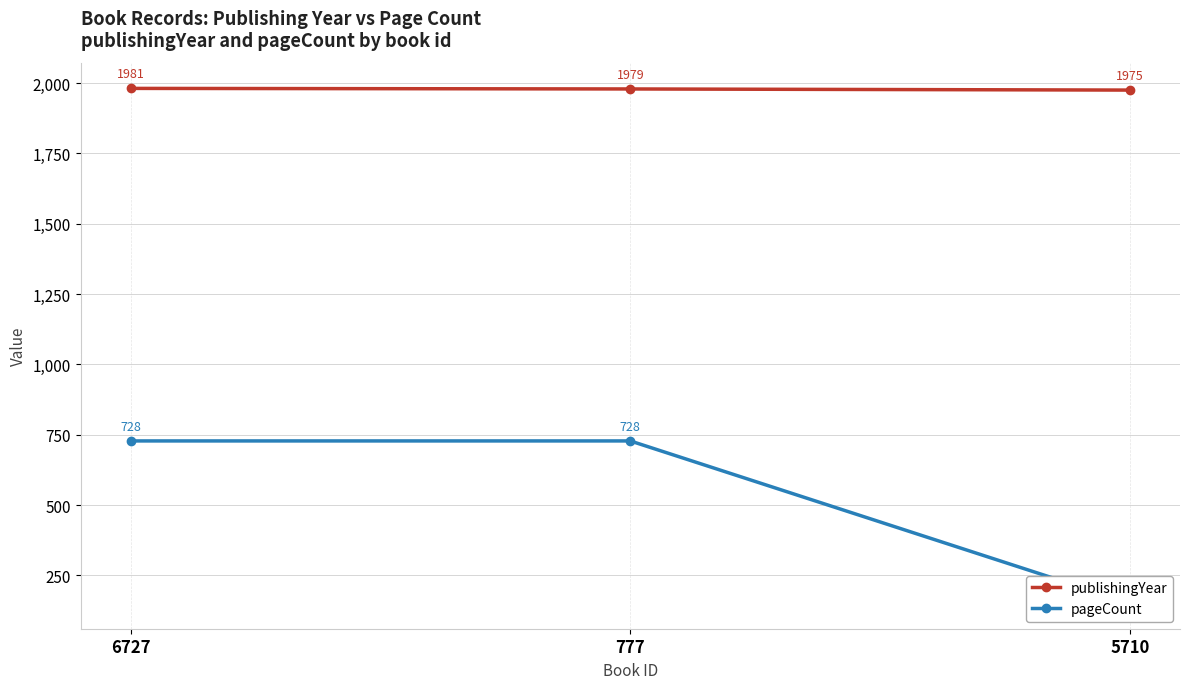

Reading left to right, what are all the values shown in this chart?

publishingYear: 1981	1979	1975
pageCount: 728	728	152